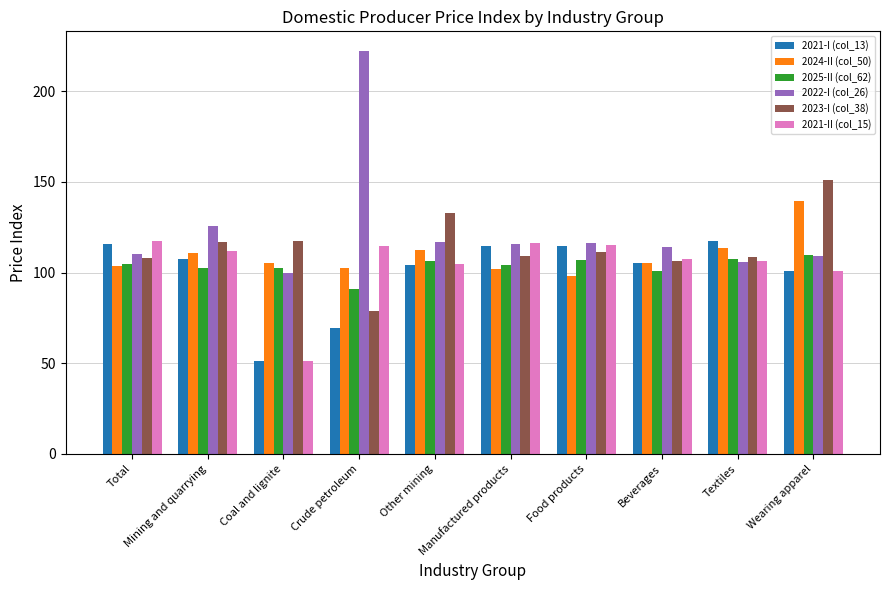

True or false: 2022-I (col_26) has a value of 64.1 at Other mining.

False